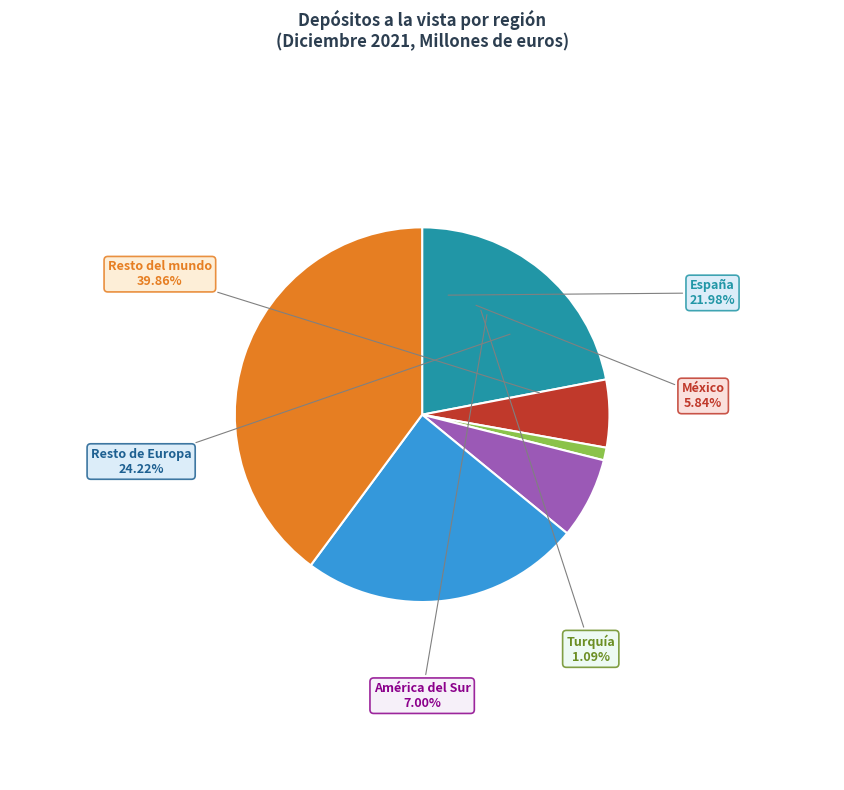

What is the smallest slice in the pie chart?

Turquía